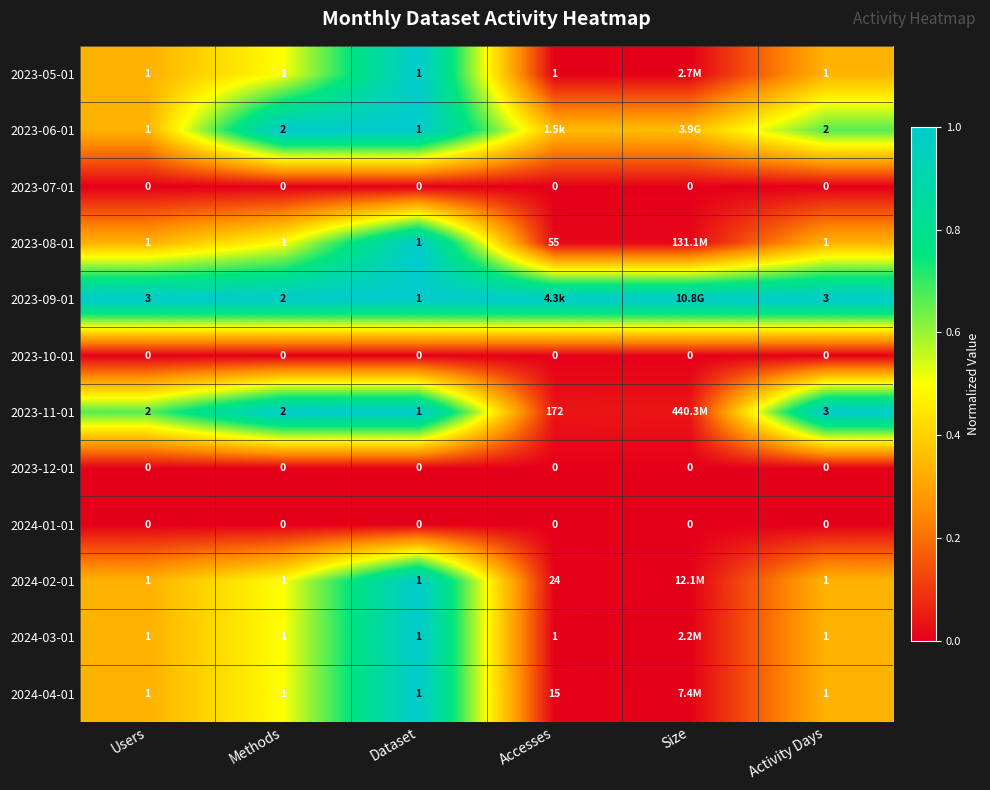

Is the value of 2023-08-01 at Methods greater than the value of 2023-10-01 at Size?

Yes